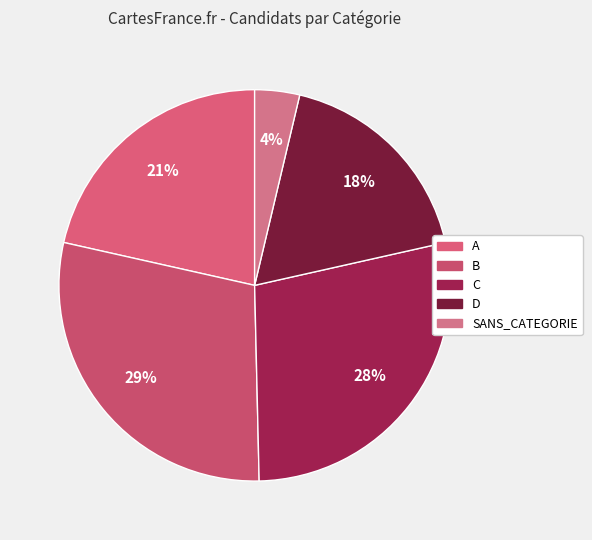

Is the sum of B and SANS_CATEGORIE greater than half?

No